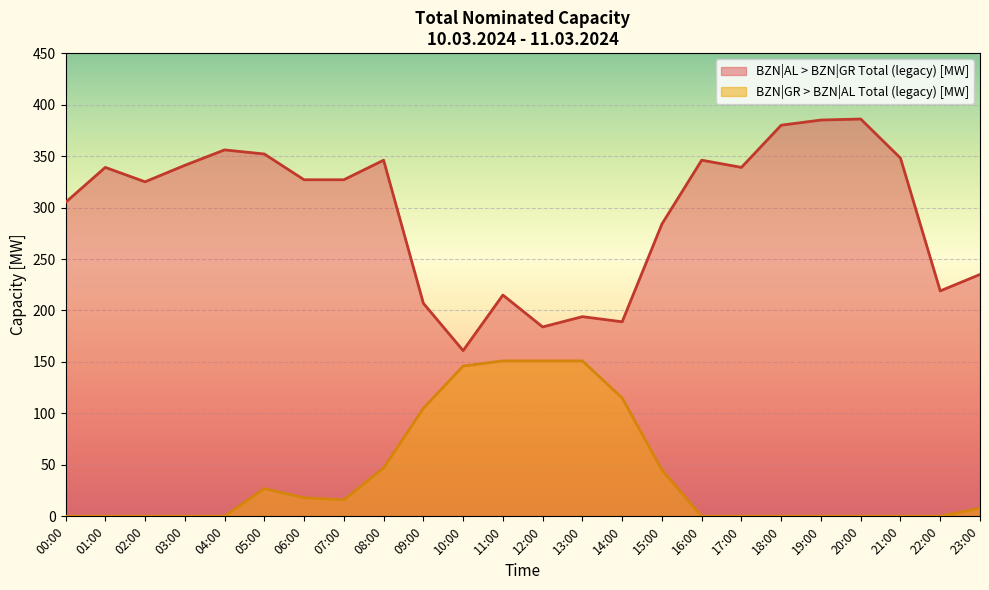

At which label is BZN|AL > BZN|GR Total (legacy) [MW] closest to 273?

15:00